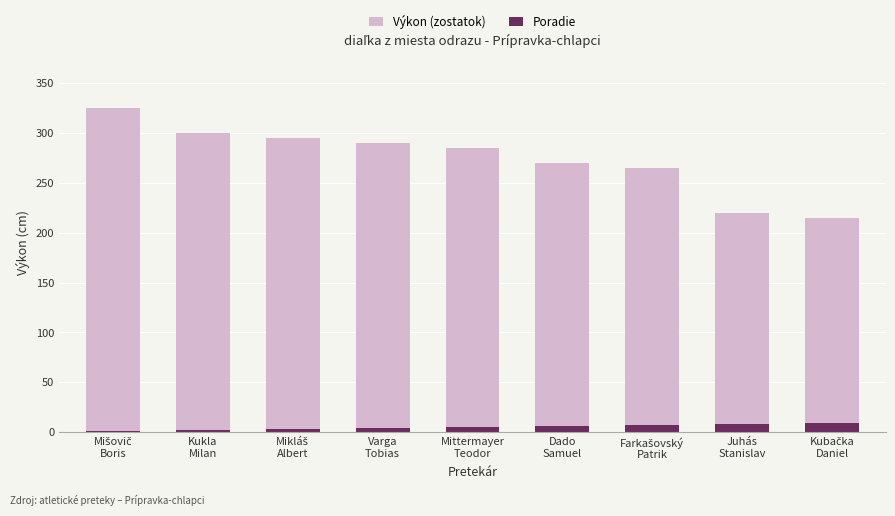

How many distinct data groups are displayed?

2